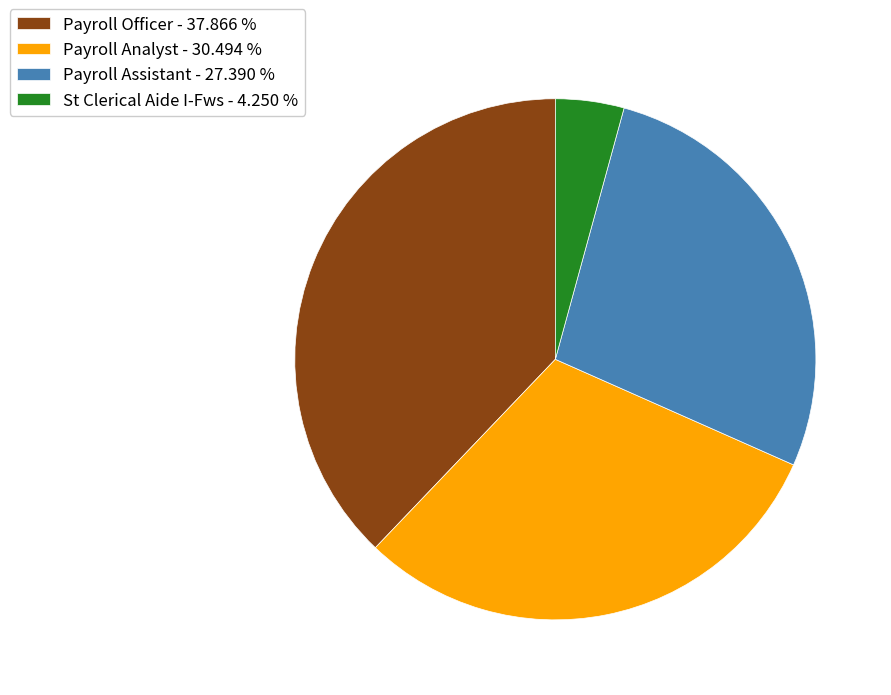

What is the largest slice in the pie chart?

Payroll Officer